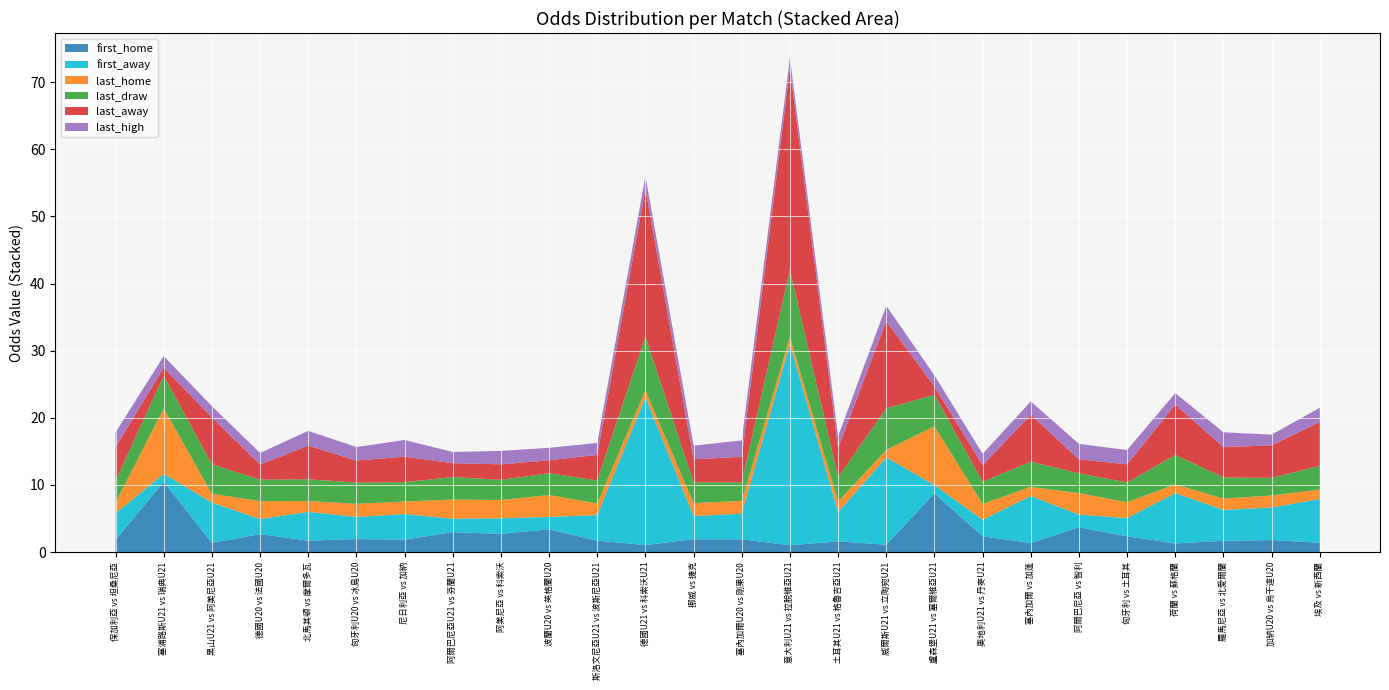

Reading right to left, what are all the values shown in this chart?

first_home: 埃及 vs 新西蘭=1.4	加納U20 vs 烏干達U20=1.8	羅馬尼亞 vs 北愛爾蘭=1.7	荷蘭 vs 蘇格蘭=1.3	匈牙利 vs 土耳其=2.4	阿爾巴尼亞 vs 智利=3.7	塞內加爾 vs 加蓬=1.4	奧地利U21 vs 丹麥U21=2.4	盧森堡U21 vs 塞爾維亞U21=8.8	威爾斯U21 vs 立陶宛U21=1.1	土耳其U21 vs 格魯吉亞U21=1.6	意大利U21 vs 拉脫維亞U21=1.0	塞內加爾U20 vs 剛果U20=1.9	挪威 vs 捷克=1.9	德國U21 vs 科索沃U21=1.1	斯洛文尼亞U21 vs 波斯尼亞U21=1.7	波蘭U20 vs 英格蘭U20=3.4	阿美尼亞 vs 科索沃=2.7	阿爾巴尼亞U21 vs 芬蘭U21=3.0	尼日利亞 vs 加納=1.9	匈牙利U20 vs 冰島U20=1.9	北馬其頓 vs 摩爾多瓦=1.7	德國U20 vs 法國U20=2.7	黑山U21 vs 阿美尼亞U21=1.4	塞浦路斯U21 vs 瑞典U21=10.5	保加利亞 vs 坦桑尼亞=1.8
first_away: 埃及 vs 新西蘭=6.5	加納U20 vs 烏干達U20=4.8	羅馬尼亞 vs 北愛爾蘭=4.6	荷蘭 vs 蘇格蘭=7.5	匈牙利 vs 土耳其=2.7	阿爾巴尼亞 vs 智利=1.9	塞內加爾 vs 加蓬=7.0	奧地利U21 vs 丹麥U21=2.5	盧森堡U21 vs 塞爾維亞U21=1.2	威爾斯U21 vs 立陶宛U21=13.0	土耳其U21 vs 格魯吉亞U21=4.3	意大利U21 vs 拉脫維亞U21=30.0	塞內加爾U20 vs 剛果U20=3.8	挪威 vs 捷克=3.5	德國U21 vs 科索沃U21=22.0	斯洛文尼亞U21 vs 波斯尼亞U21=3.8	波蘭U20 vs 英格蘭U20=1.9	阿美尼亞 vs 科索沃=2.3	阿爾巴尼亞U21 vs 芬蘭U21=2.0	尼日利亞 vs 加納=3.8	匈牙利U20 vs 冰島U20=3.3	北馬其頓 vs 摩爾多瓦=4.3	德國U20 vs 法國U20=2.2	黑山U21 vs 阿美尼亞U21=6.0	塞浦路斯U21 vs 瑞典U21=1.2	保加利亞 vs 坦桑尼亞=4.0
last_home: 埃及 vs 新西蘭=1.4	加納U20 vs 烏干達U20=1.8	羅馬尼亞 vs 北愛爾蘭=1.7	荷蘭 vs 蘇格蘭=1.3	匈牙利 vs 土耳其=2.4	阿爾巴尼亞 vs 智利=3.2	塞內加爾 vs 加蓬=1.4	奧地利U21 vs 丹麥U21=2.4	盧森堡U21 vs 塞爾維亞U21=8.8	威爾斯U21 vs 立陶宛U21=1.1	土耳其U21 vs 格魯吉亞U21=1.6	意大利U21 vs 拉脫維亞U21=1.0	塞內加爾U20 vs 剛果U20=1.9	挪威 vs 捷克=1.9	德國U21 vs 科索沃U21=1.1	斯洛文尼亞U21 vs 波斯尼亞U21=1.7	波蘭U20 vs 英格蘭U20=3.2	阿美尼亞 vs 科索沃=2.7	阿爾巴尼亞U21 vs 芬蘭U21=2.9	尼日利亞 vs 加納=1.9	匈牙利U20 vs 冰島U20=1.9	北馬其頓 vs 摩爾多瓦=1.6	德國U20 vs 法國U20=2.7	黑山U21 vs 阿美尼亞U21=1.3	塞浦路斯U21 vs 瑞典U21=9.8	保加利亞 vs 坦桑尼亞=1.6
last_draw: 埃及 vs 新西蘭=3.5	加納U20 vs 烏干達U20=2.6	羅馬尼亞 vs 北愛爾蘭=3.1	荷蘭 vs 蘇格蘭=4.4	匈牙利 vs 土耳其=2.9	阿爾巴尼亞 vs 智利=3.0	塞內加爾 vs 加蓬=3.8	奧地利U21 vs 丹麥U21=3.3	盧森堡U21 vs 塞爾維亞U21=4.7	威爾斯U21 vs 立陶宛U21=6.2	土耳其U21 vs 格魯吉亞U21=3.6	意大利U21 vs 拉脫維亞U21=10.0	塞內加爾U20 vs 剛果U20=2.8	挪威 vs 捷克=3.1	德國U21 vs 科索沃U21=8.0	斯洛文尼亞U21 vs 波斯尼亞U21=3.5	波蘭U20 vs 英格蘭U20=3.2	阿美尼亞 vs 科索沃=3.0	阿爾巴尼亞U21 vs 芬蘭U21=3.4	尼日利亞 vs 加納=2.9	匈牙利U20 vs 冰島U20=3.1	北馬其頓 vs 摩爾多瓦=3.2	德國U20 vs 法國U20=3.2	黑山U21 vs 阿美尼亞U21=4.4	塞浦路斯U21 vs 瑞典U21=4.8	保加利亞 vs 坦桑尼亞=3.2
last_away: 埃及 vs 新西蘭=6.5	加納U20 vs 烏干達U20=4.8	羅馬尼亞 vs 北愛爾蘭=4.5	荷蘭 vs 蘇格蘭=7.5	匈牙利 vs 土耳其=2.7	阿爾巴尼亞 vs 智利=2.1	塞內加爾 vs 加蓬=7.0	奧地利U21 vs 丹麥U21=2.5	盧森堡U21 vs 塞爾維亞U21=1.2	威爾斯U21 vs 立陶宛U21=13.0	土耳其U21 vs 格魯吉亞U21=4.3	意大利U21 vs 拉脫維亞U21=30.0	塞內加爾U20 vs 剛果U20=3.8	挪威 vs 捷克=3.5	德國U21 vs 科索沃U21=22.0	斯洛文尼亞U21 vs 波斯尼亞U21=3.8	波蘭U20 vs 英格蘭U20=1.9	阿美尼亞 vs 科索沃=2.3	阿爾巴尼亞U21 vs 芬蘭U21=2.1	尼日利亞 vs 加納=3.8	匈牙利U20 vs 冰島U20=3.3	北馬其頓 vs 摩爾多瓦=5.0	德國U20 vs 法國U20=2.2	黑山U21 vs 阿美尼亞U21=7.0	塞浦路斯U21 vs 瑞典U21=1.2	保加利亞 vs 坦桑尼亞=5.0
last_high: 埃及 vs 新西蘭=2.1	加納U20 vs 烏干達U20=1.6	羅馬尼亞 vs 北愛爾蘭=2.2	荷蘭 vs 蘇格蘭=1.7	匈牙利 vs 土耳其=2.1	阿爾巴尼亞 vs 智利=2.3	塞內加爾 vs 加蓬=2.0	奧地利U21 vs 丹麥U21=1.7	盧森堡U21 vs 塞爾維亞U21=1.7	威爾斯U21 vs 立陶宛U21=2.2	土耳其U21 vs 格魯吉亞U21=1.7	意大利U21 vs 拉脫維亞U21=1.6	塞內加爾U20 vs 剛果U20=2.5	挪威 vs 捷克=2.0	德國U21 vs 科索沃U21=1.9	斯洛文尼亞U21 vs 波斯尼亞U21=1.8	波蘭U20 vs 英格蘭U20=1.9	阿美尼亞 vs 科索沃=2.0	阿爾巴尼亞U21 vs 芬蘭U21=1.7	尼日利亞 vs 加納=2.5	匈牙利U20 vs 冰島U20=2.0	北馬其頓 vs 摩爾多瓦=2.2	德國U20 vs 法國U20=1.7	黑山U21 vs 阿美尼亞U21=1.6	塞浦路斯U21 vs 瑞典U21=1.7	保加利亞 vs 坦桑尼亞=2.2